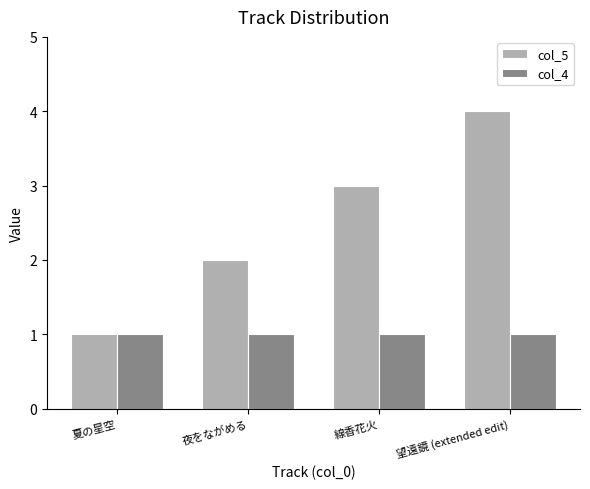

Reading right to left, list all the values displayed in this chart.

col_5: 望遠鏡 (extended edit)=4	線香花火=3	夜をながめる=2	夏の星空=1
col_4: 望遠鏡 (extended edit)=1	線香花火=1	夜をながめる=1	夏の星空=1